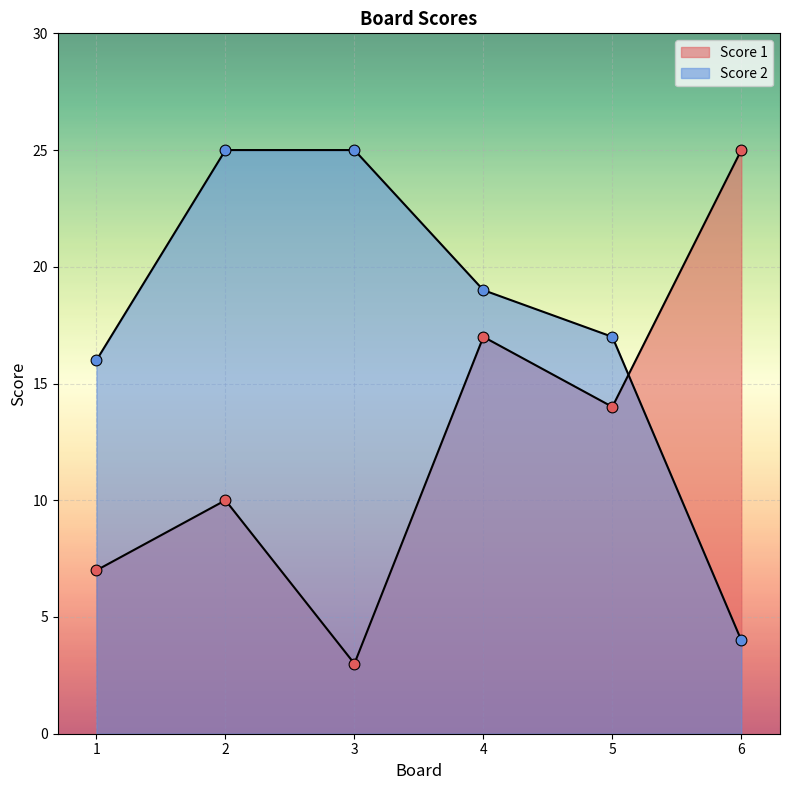

Which series has the largest total across all categories?

Score 2